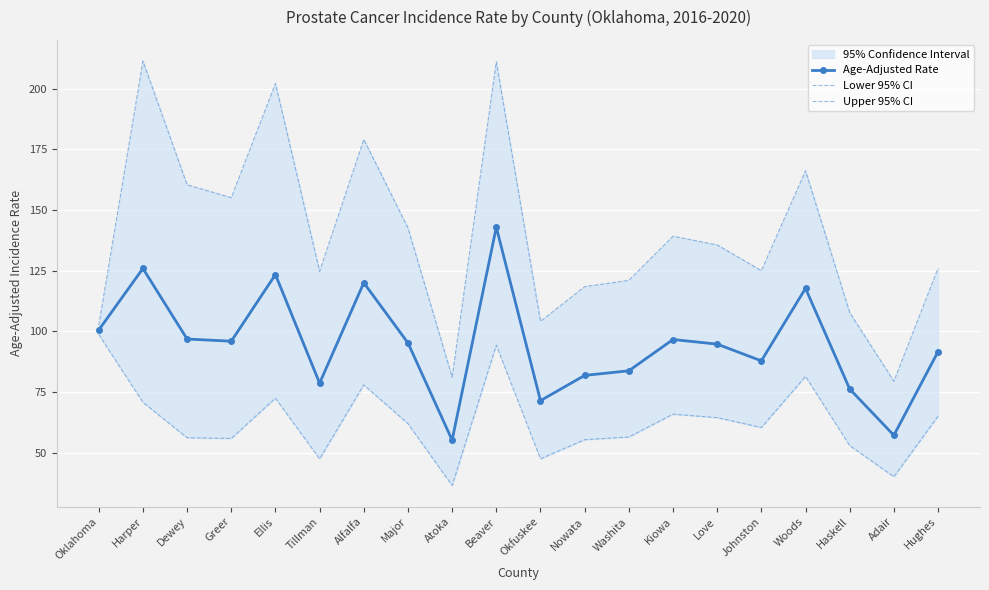

What is the difference between the Age-Adjusted Rate values at Dewey and Harper?

29.1